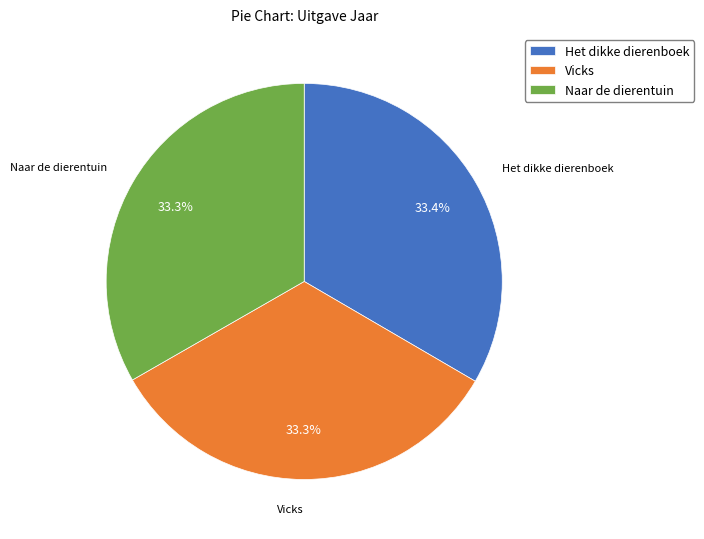

To the nearest percent, what portion does Het dikke dierenboek represent?

33%